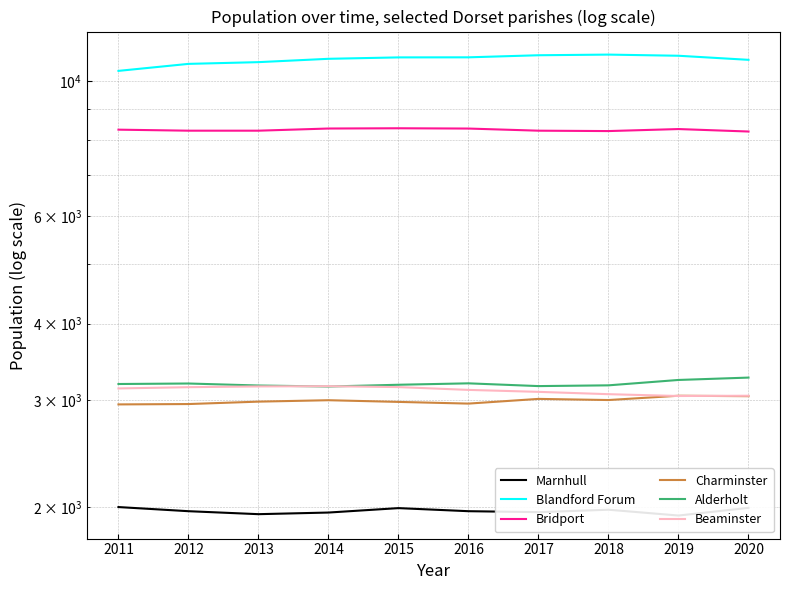

Where is the first local maximum for Marnhull?

2015